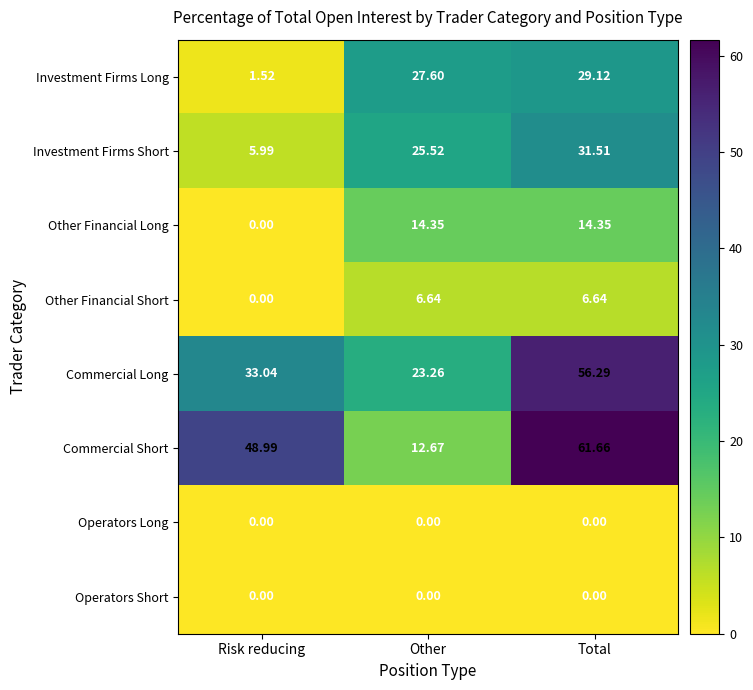

Which category has the highest value across all series?

Total